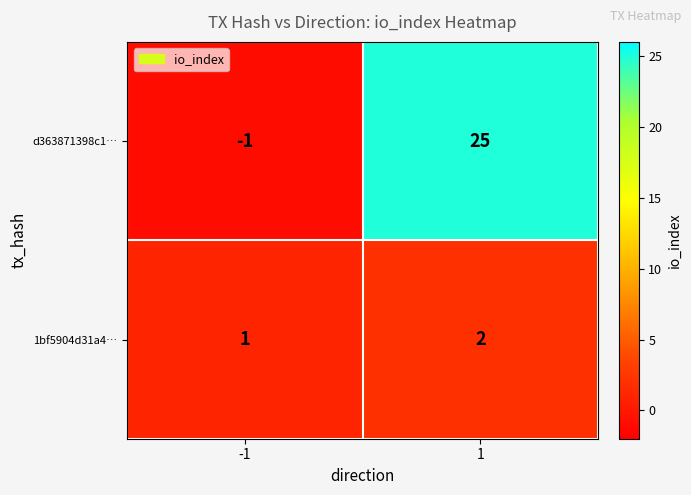

What is the greatest value displayed?

25